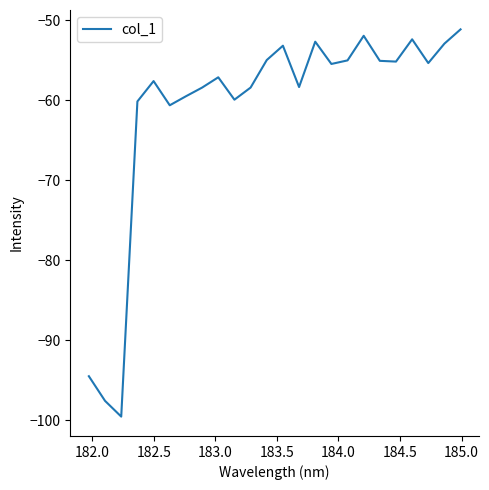

What is the maximum value shown in the chart?

-51.2